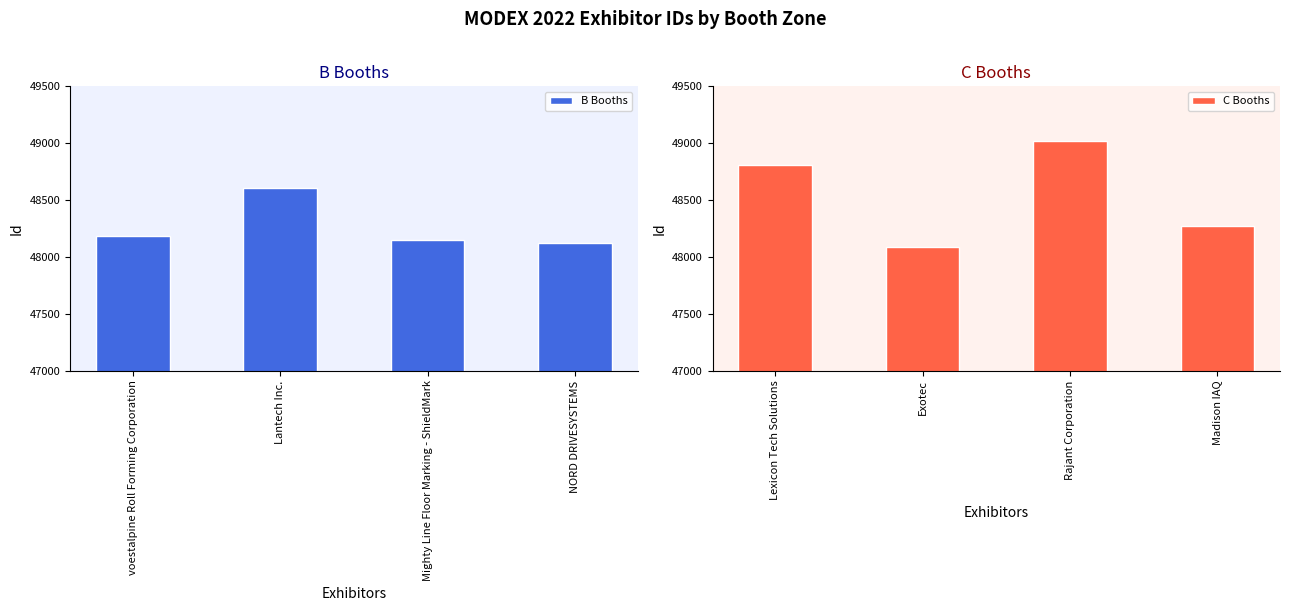

What is the highest value of the B Booths series?

48607